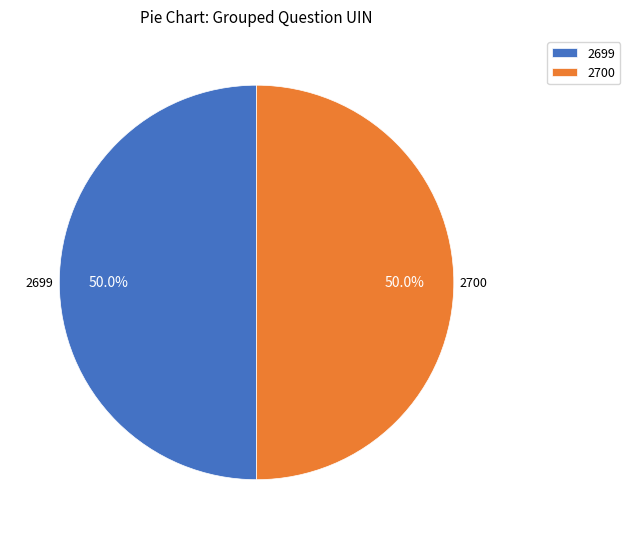

What is the ratio of the value at 2700 to the value at 2699?

1.0